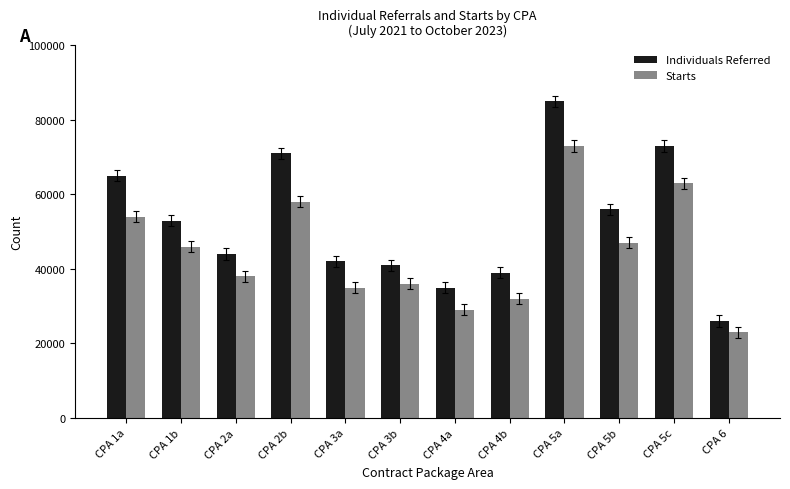

What are all the series names shown in the legend?

Individuals Referred, Starts